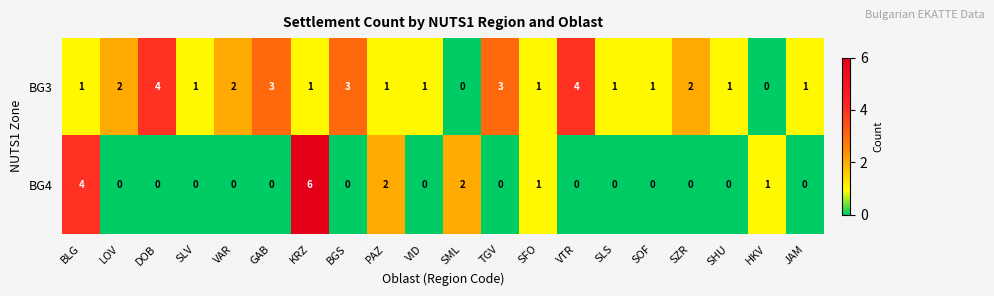

At which category is the sum across all series the highest?

KRZ